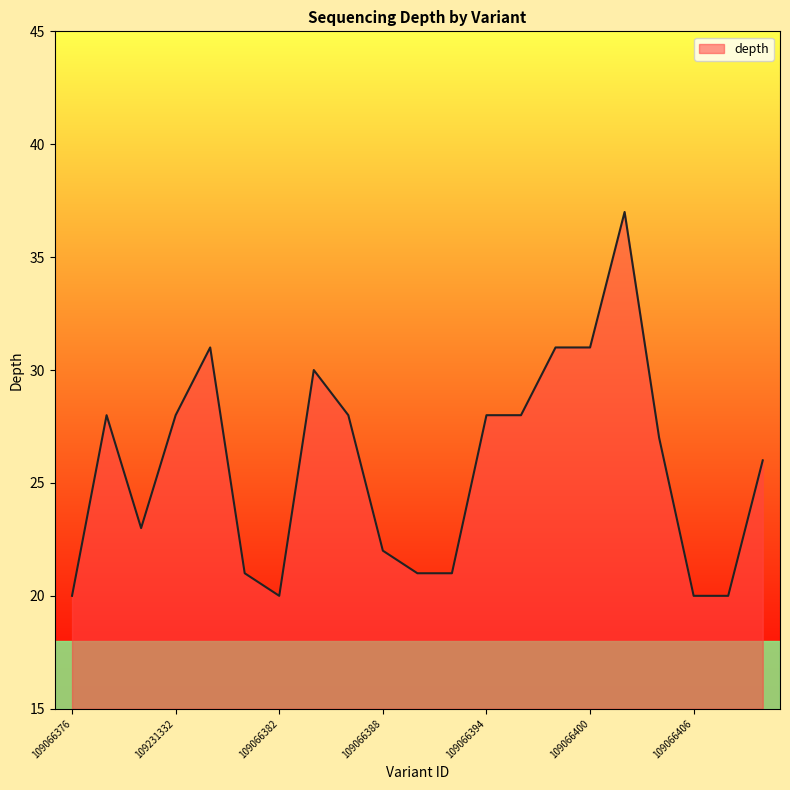

What is the smallest value displayed?

20